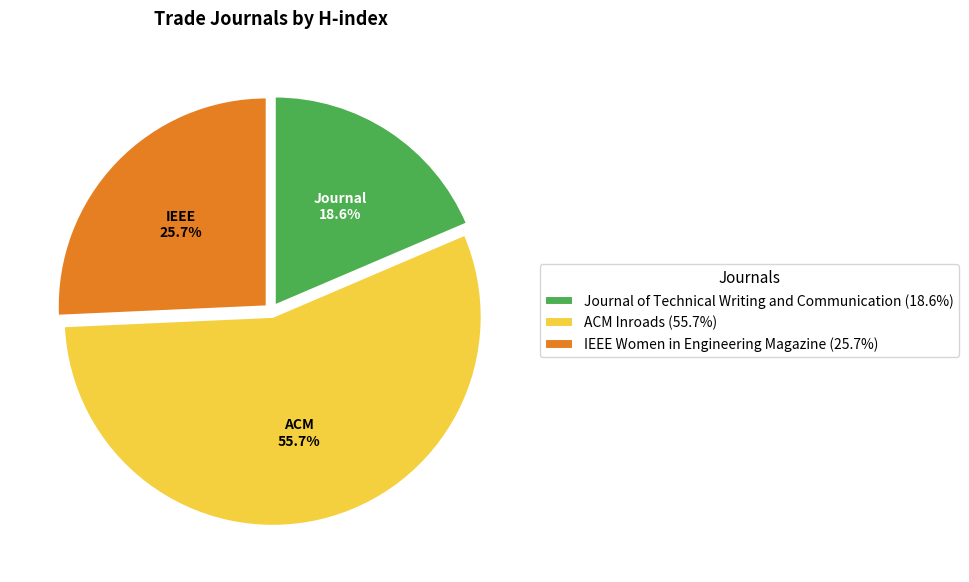

Rank the categories by value from highest to lowest.

ACM Inroads, IEEE Women in Engineering Magazine, Journal of Technical Writing and Communication